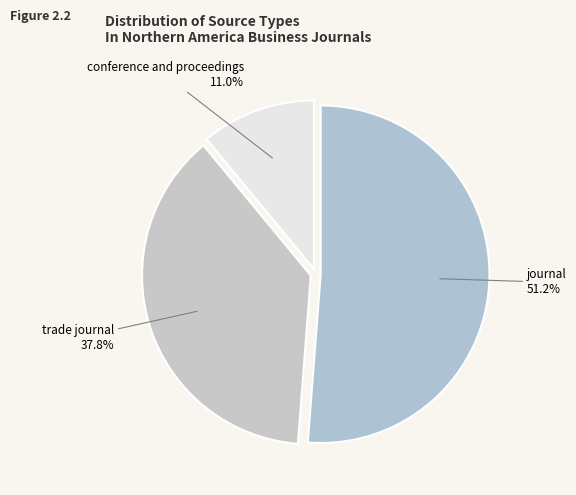

Rank the categories by value from highest to lowest.

journal, trade journal, conference and proceedings